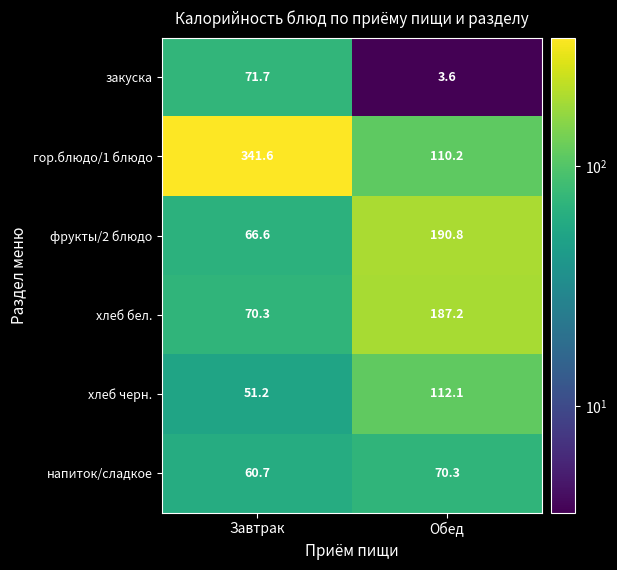

What is the greatest value displayed?

341.6